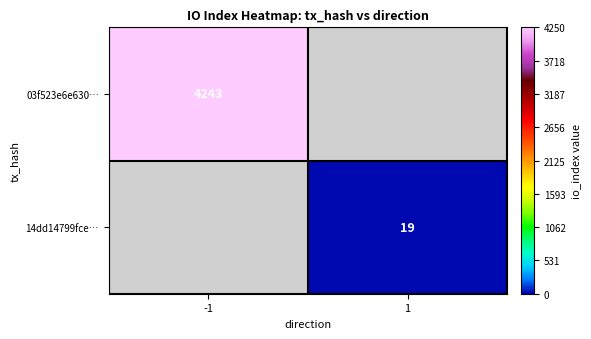

The value of 14dd14799fce… at 1 is 13. True or false?

False